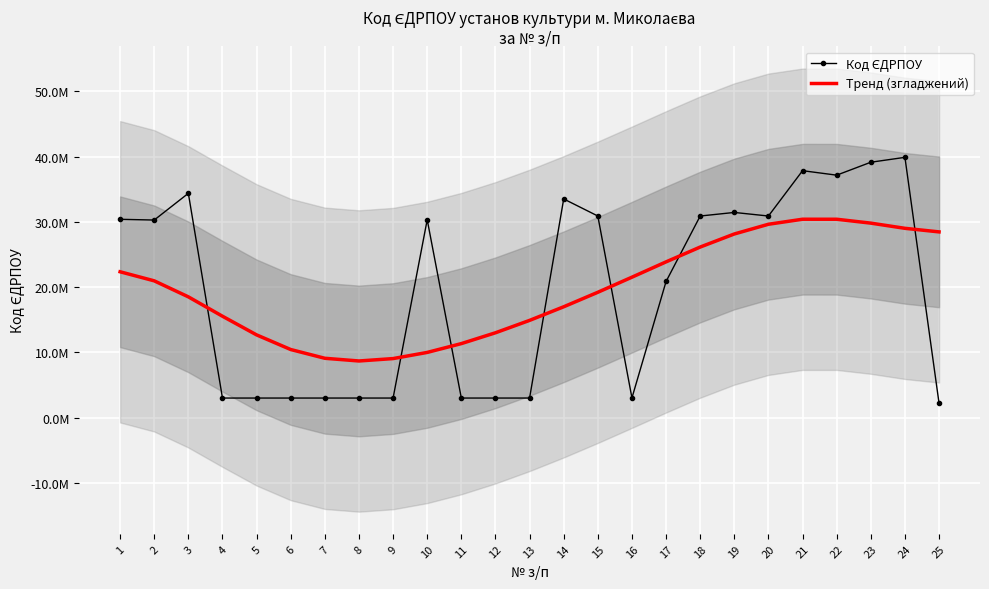

The Тренд (згладжений) series shows 23877581.0 at 17. True or false?

True